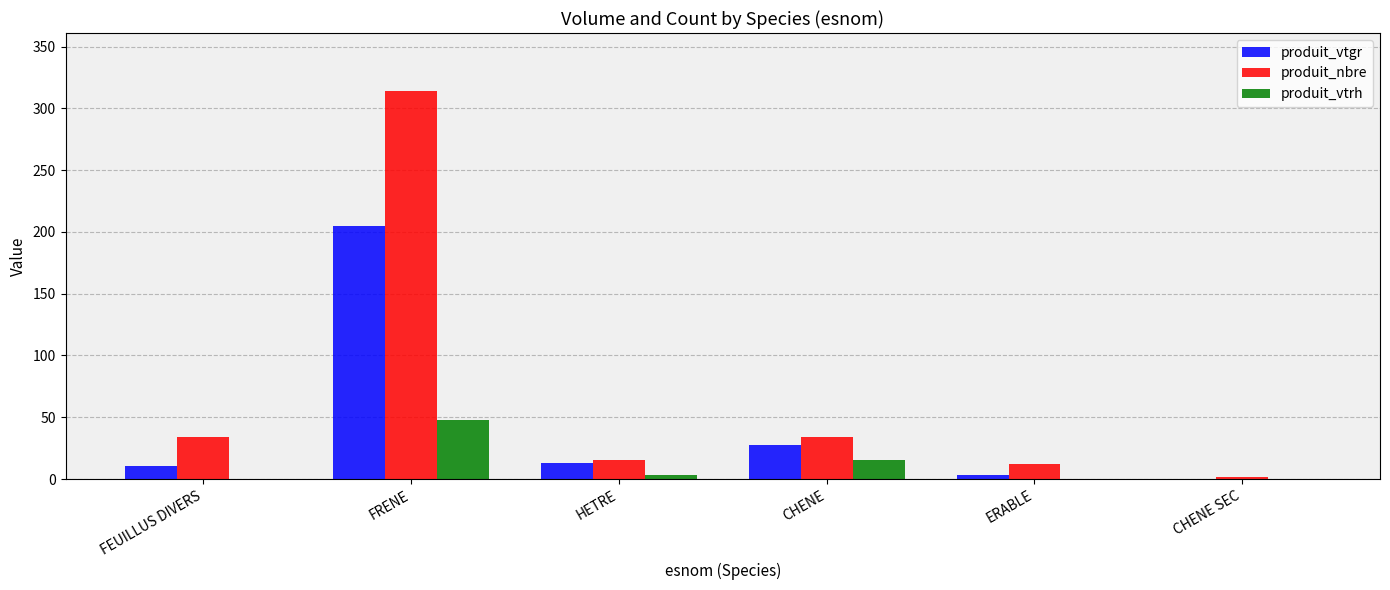

At which label is produit_vtrh closest to 24?

CHENE